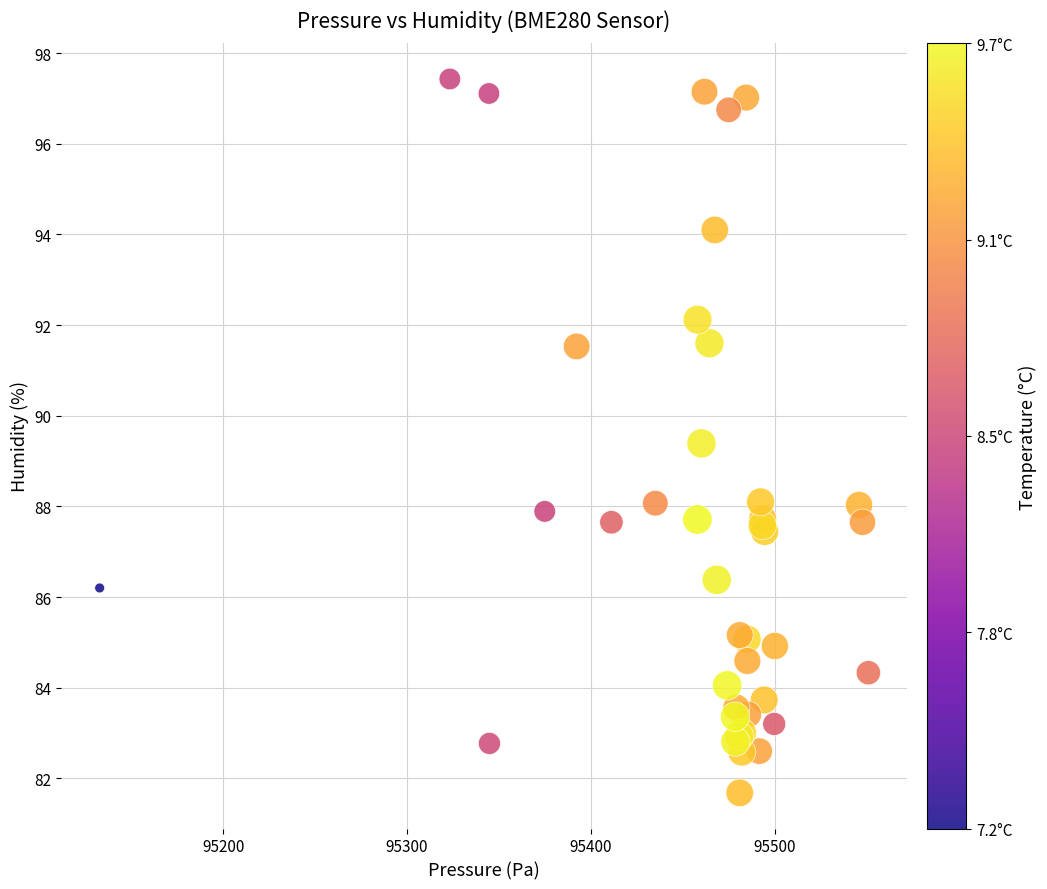

What Y value in the scatter plot is closest to 89?

89.4